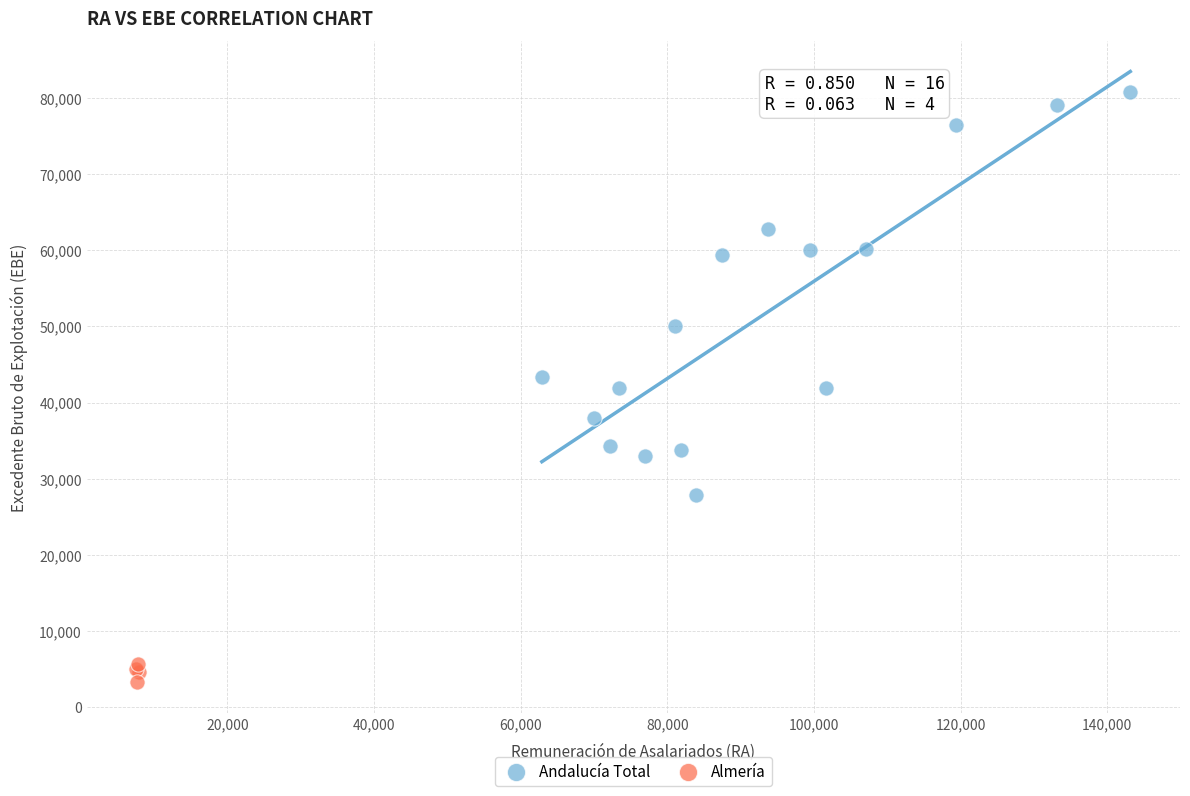

Which series has the largest Y range (max minus min)?

Andalucía Total